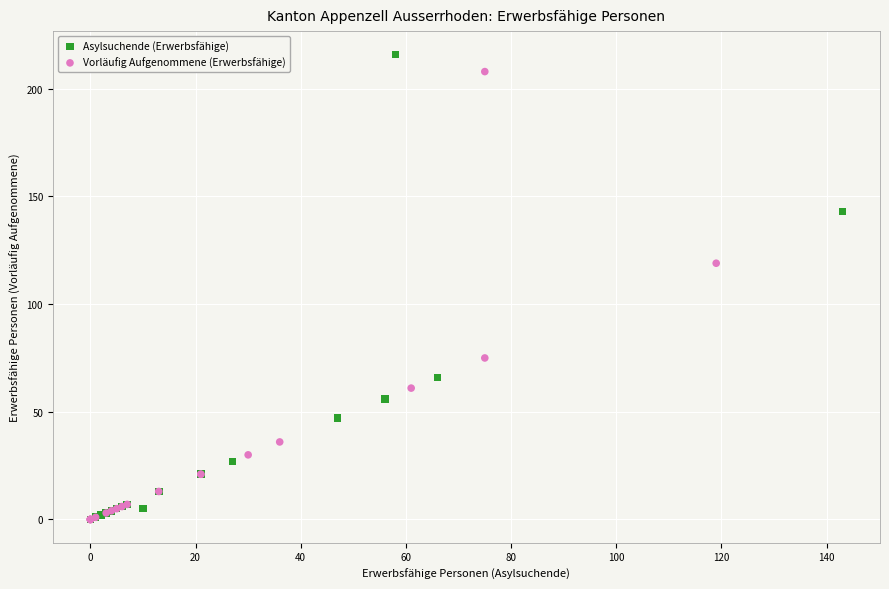

What are all the series names shown in the legend?

Asylsuchende (Erwerbsfähige), Vorläufig Aufgenommene (Erwerbsfähige)